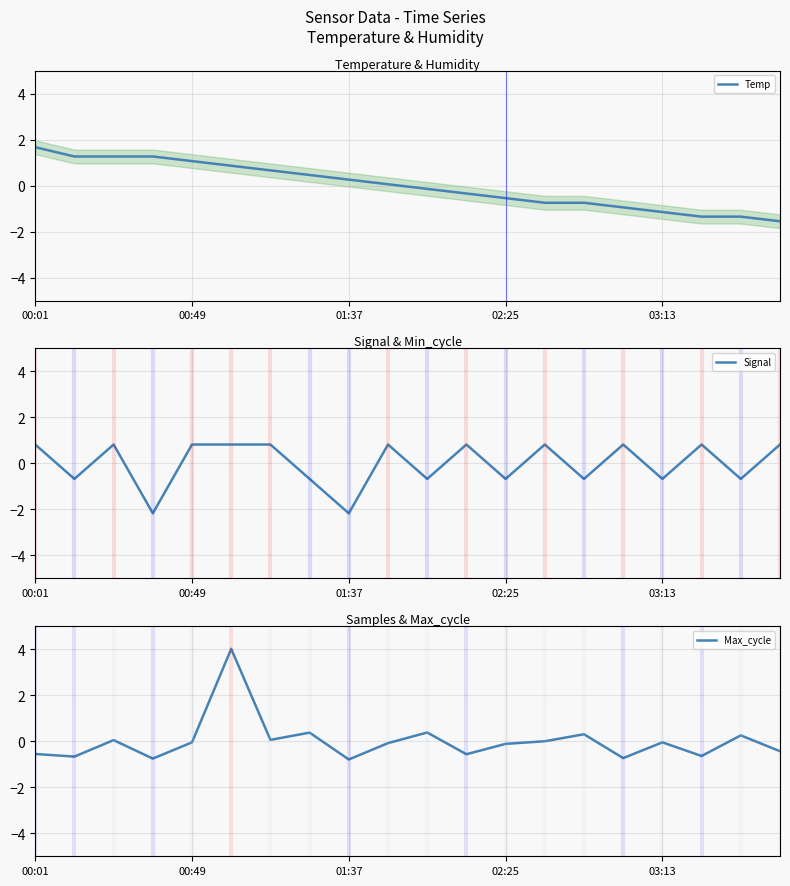

True or false: Signal has a value of 0.4 at 15.

False